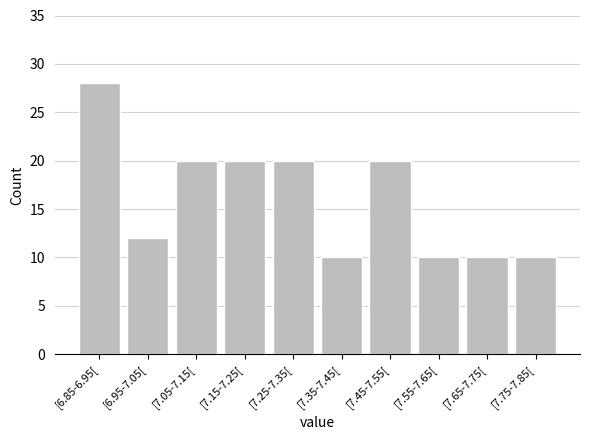

Reading left to right, transcribe all the data shown in this chart.

28	12	20	20	20	10	20	10	10	10